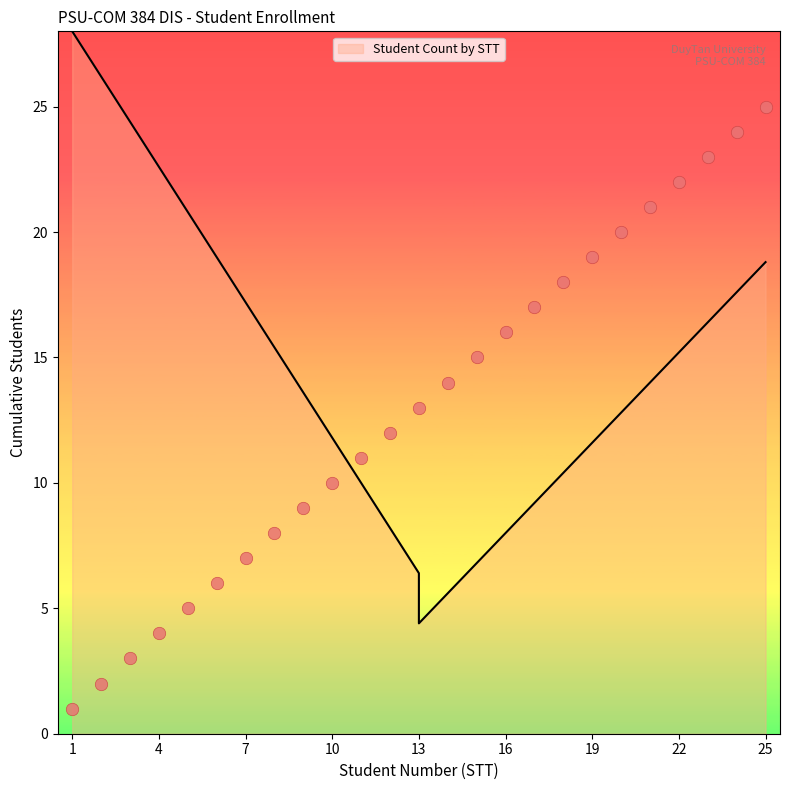

Between 6 and 9, which is larger?

9